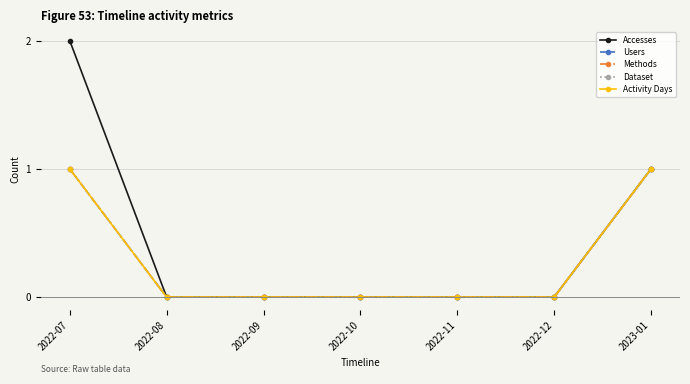

What is the label of the 3rd point from the left?

2022-09